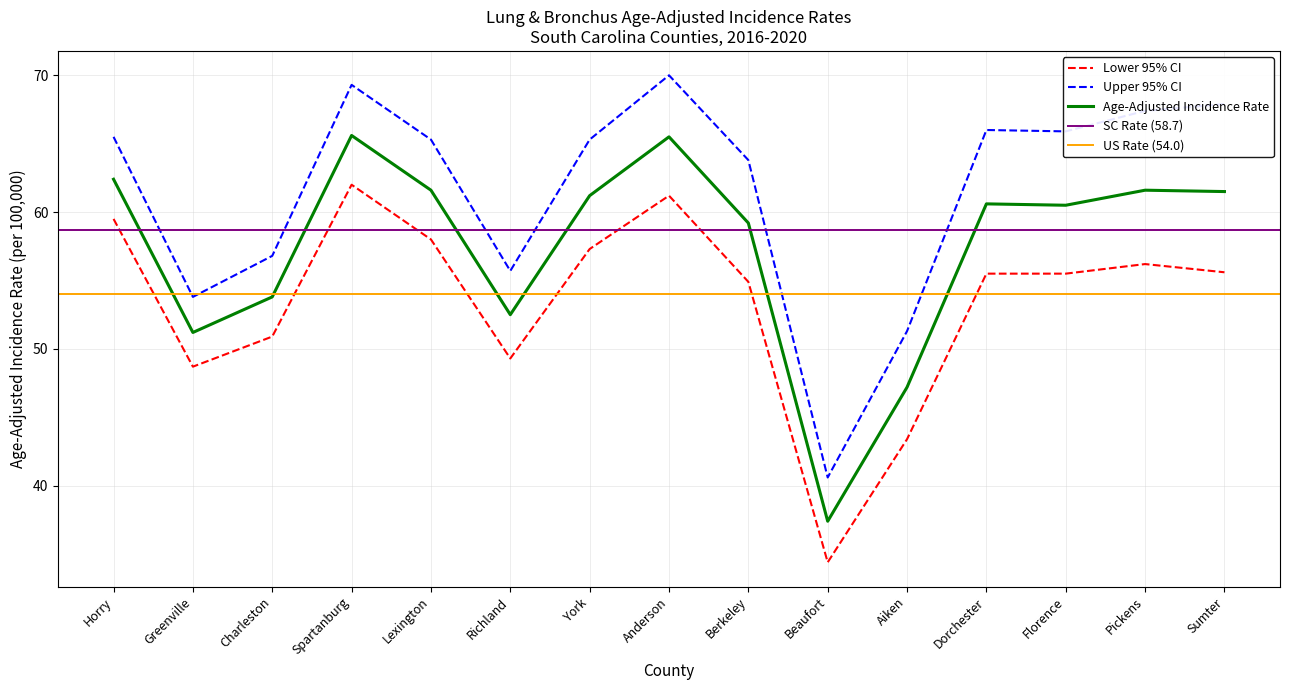

What is the average value of the Upper 95% CI series?

61.6